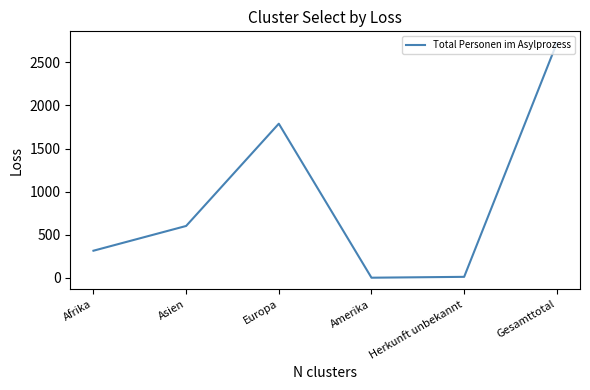

What position from the right is Amerika?

3